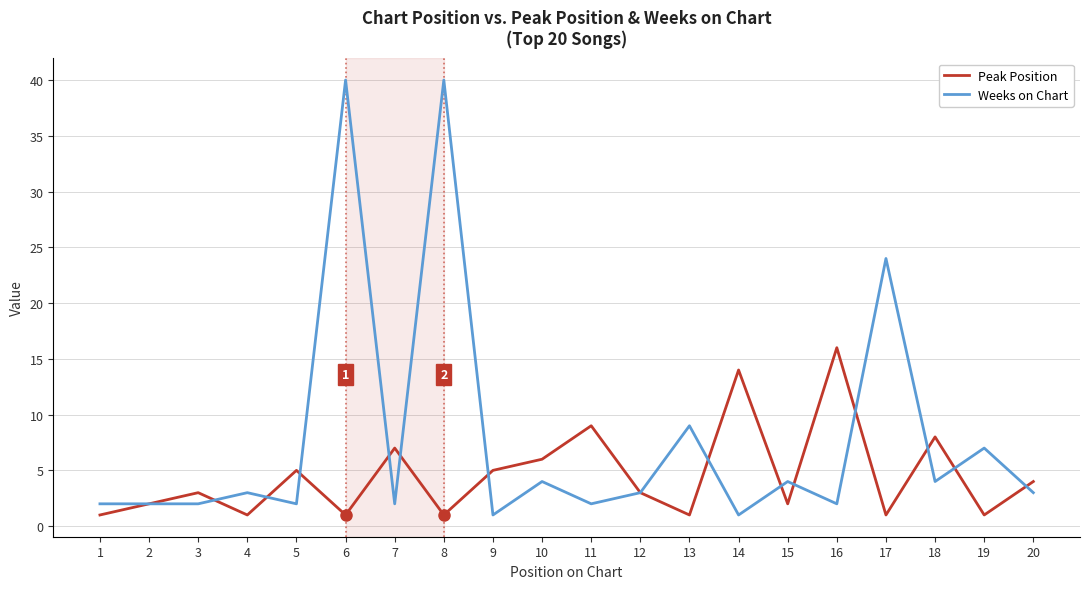

List the series in order of their peak value, highest first.

Weeks on Chart, Peak Position